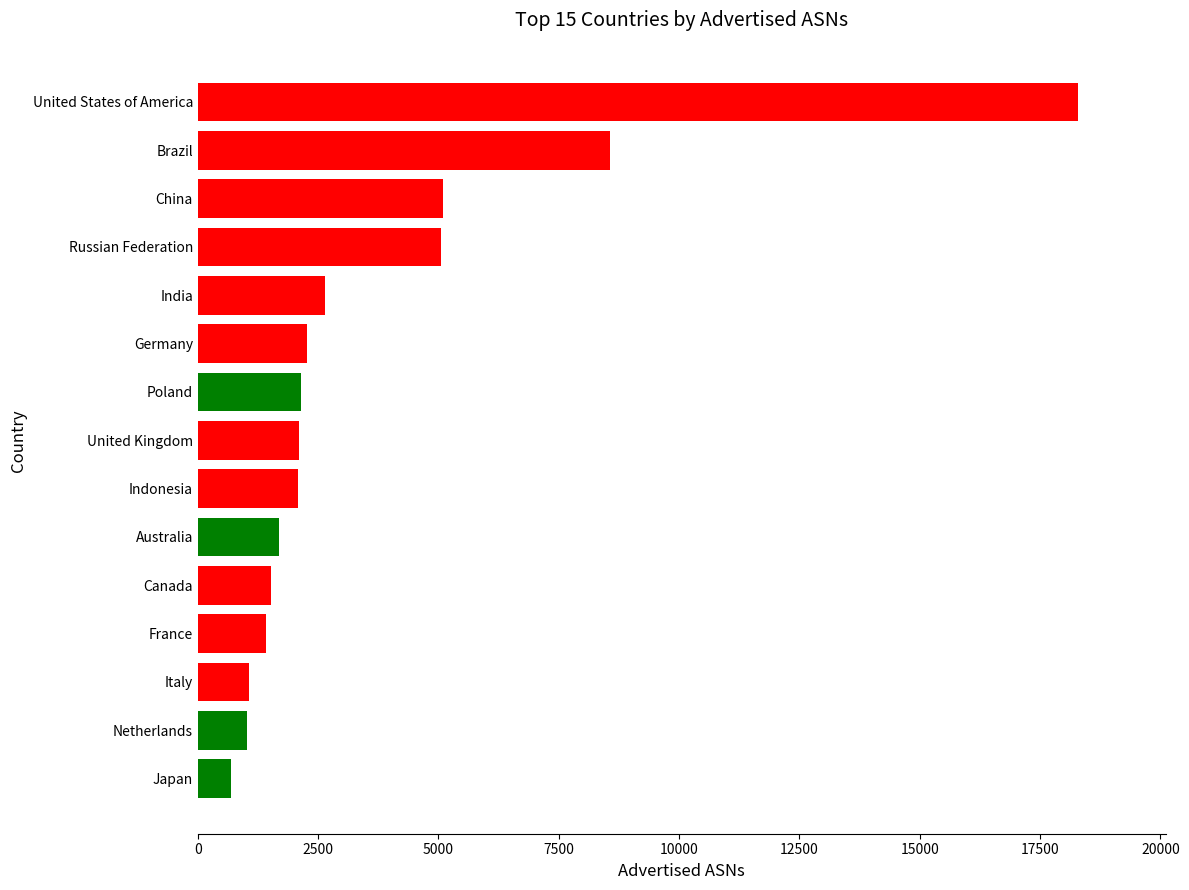

Does the chart contain any negative values?

No